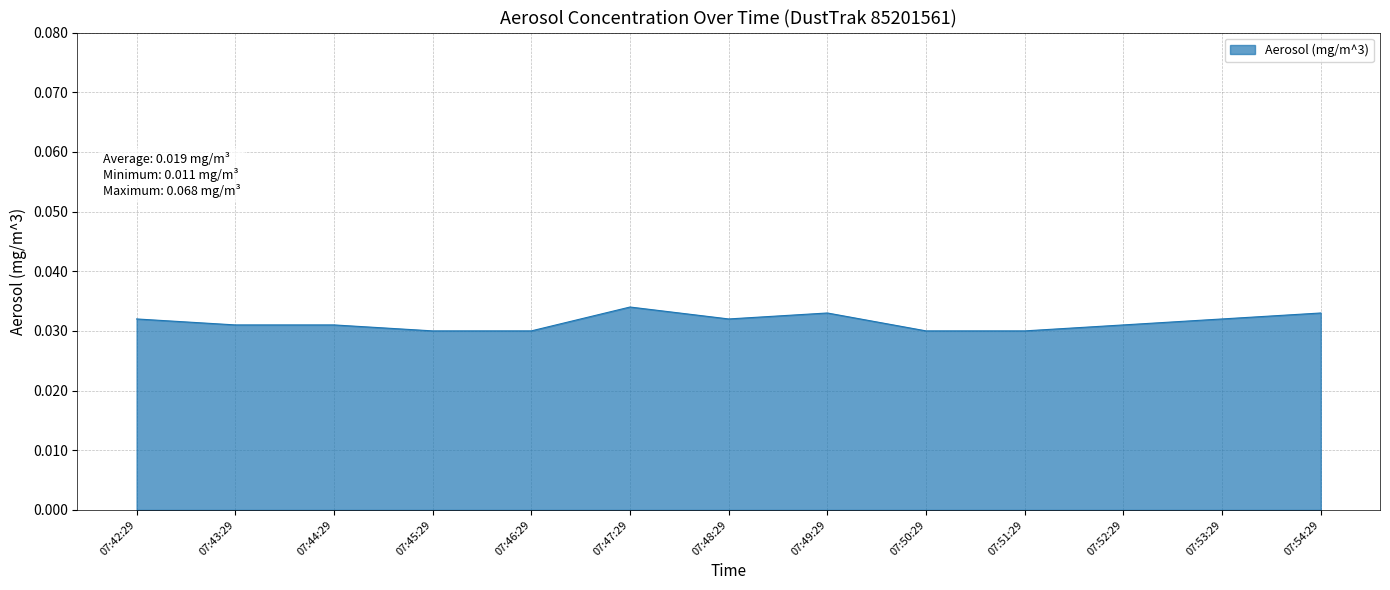

Between 07:52:29 and 07:45:29, which is larger?

07:52:29